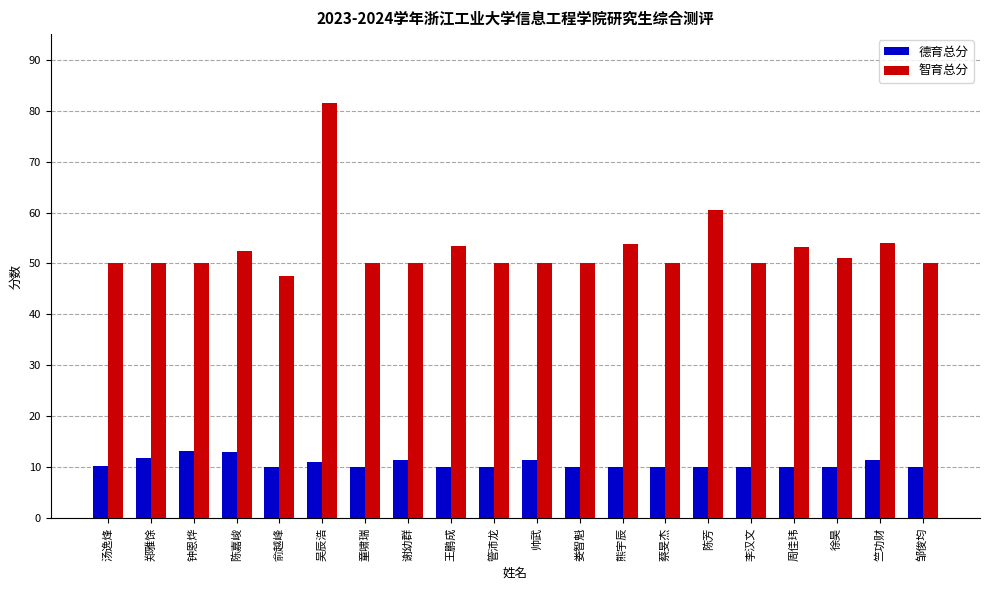

What is the sum of all 智育总分 values?

1057.5